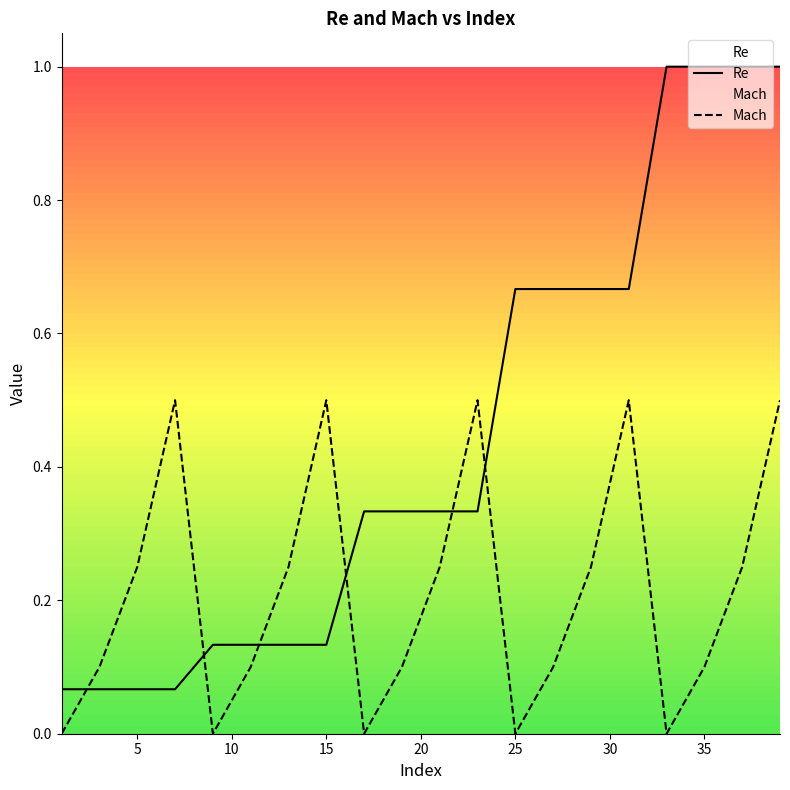

Rank the series by their average value, from lowest to highest.

Mach, Re